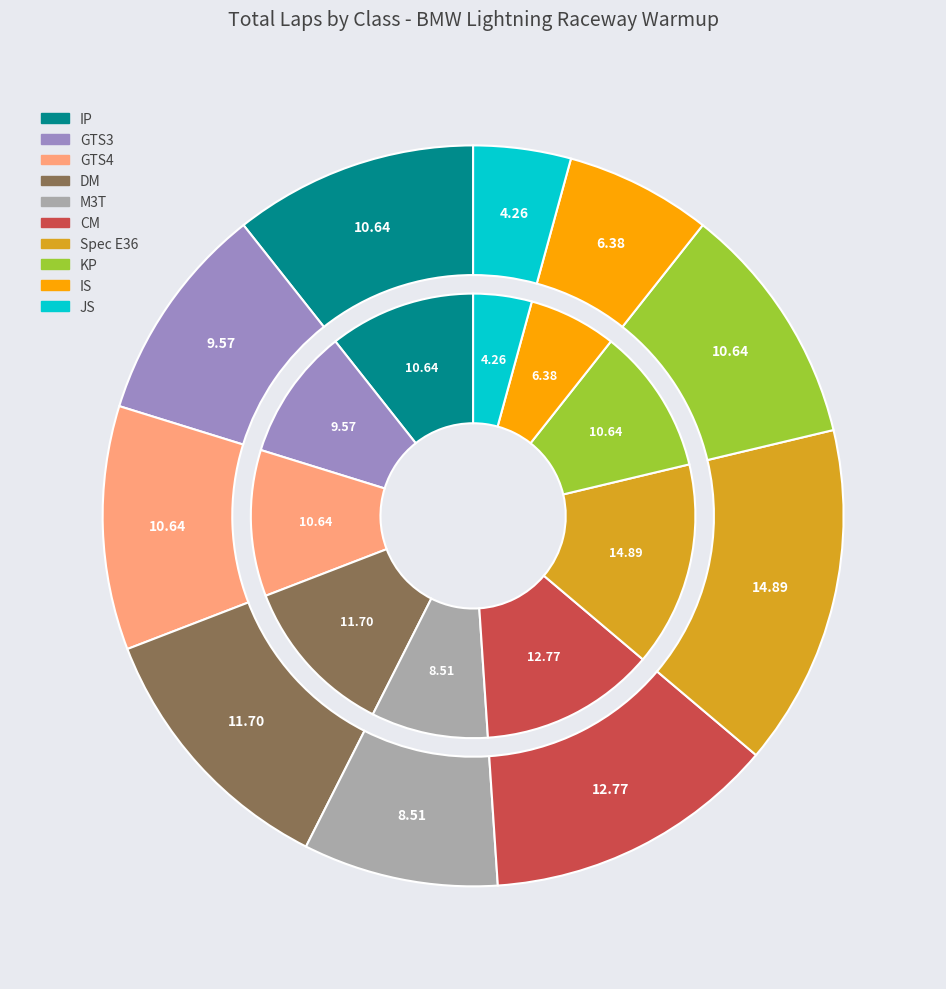

Count the number of slices in the pie.

10